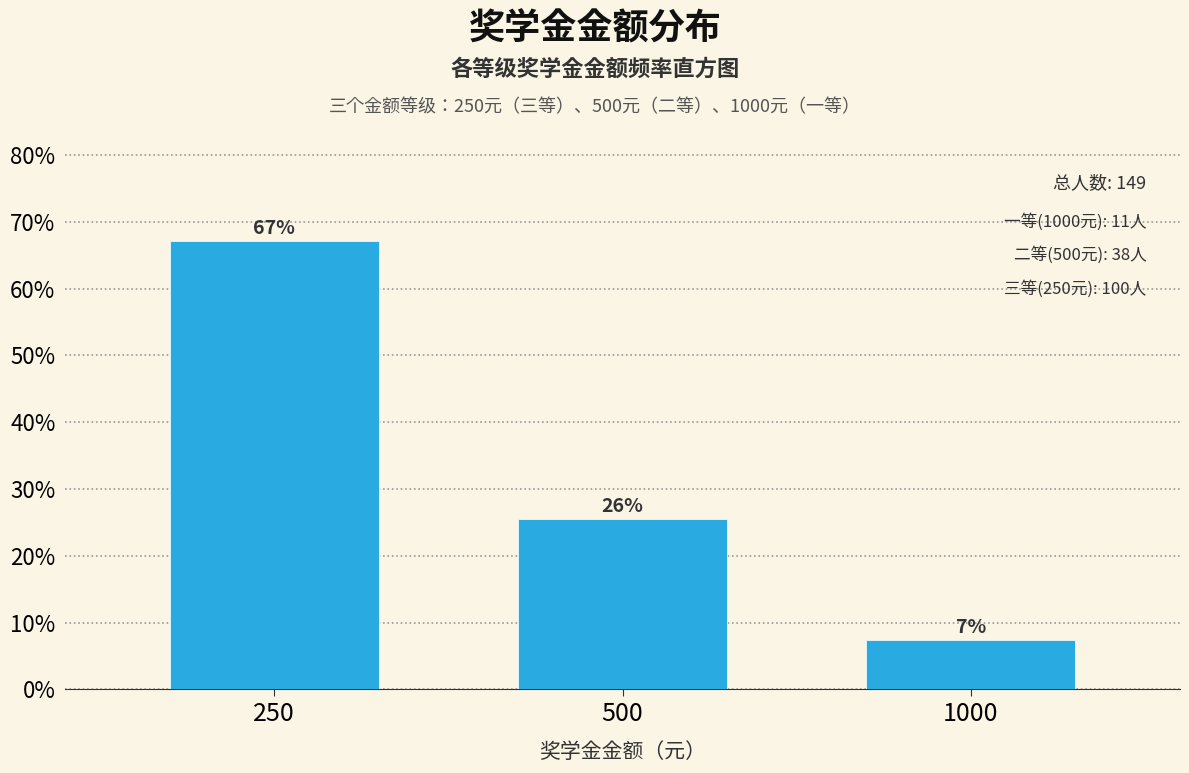

Does the chart contain any negative values?

No